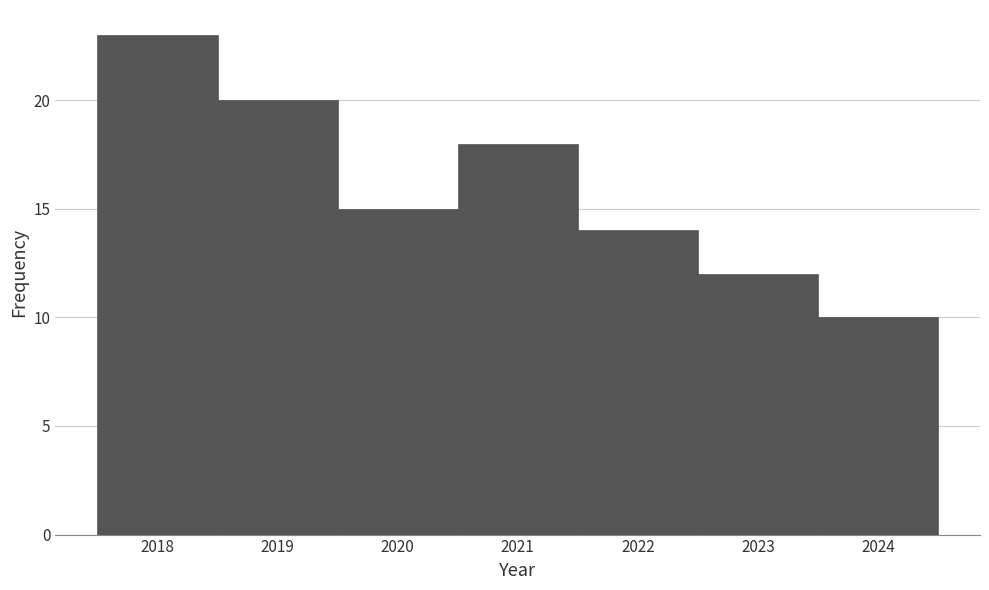

Reading left to right, list every bar in this chart as the range it spans on the x-axis followed by its height. The values are not printed on the chart, so give them approximately, as read against the axis.

2017.5 to 2018.5: 23
2018.5 to 2019.5: 20
2019.5 to 2020.5: 15
2020.5 to 2021.5: 18
2021.5 to 2022.5: 14
2022.5 to 2023.5: 12
2023.5 to 2024.5: 10